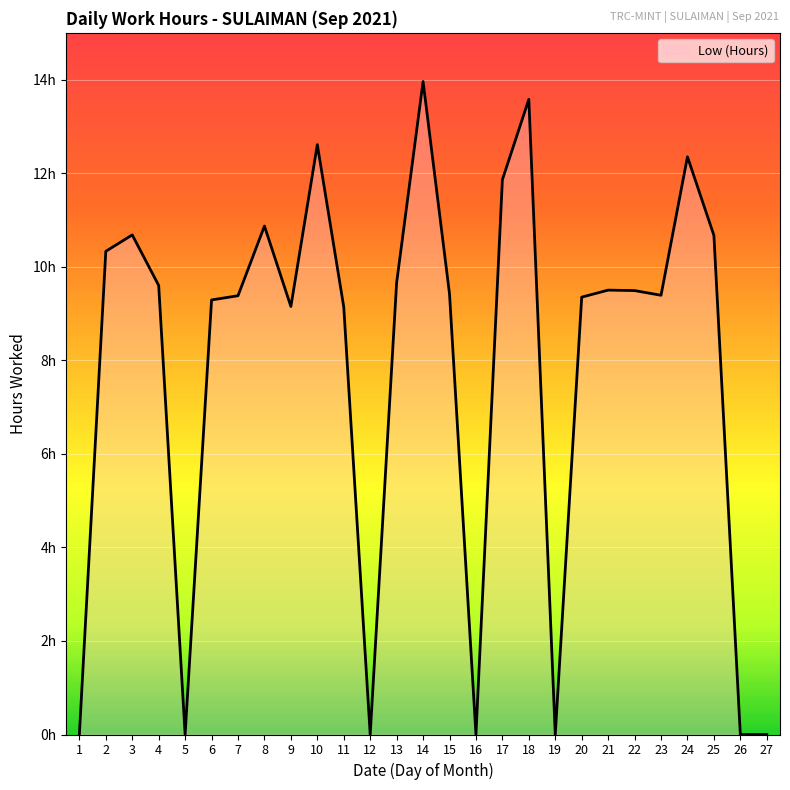

Reading left to right, list all the values displayed in this chart.

1=0.0	2=10.3	3=10.7	4=9.6	5=0.0	6=9.3	7=9.4	8=10.9	9=9.2	10=12.6	11=9.1	12=0.0	13=9.7	14=14.0	15=9.4	16=0.0	17=11.9	18=13.6	19=0.0	20=9.3	21=9.5	22=9.5	23=9.4	24=12.3	25=10.7	26=0.0	27=0.0